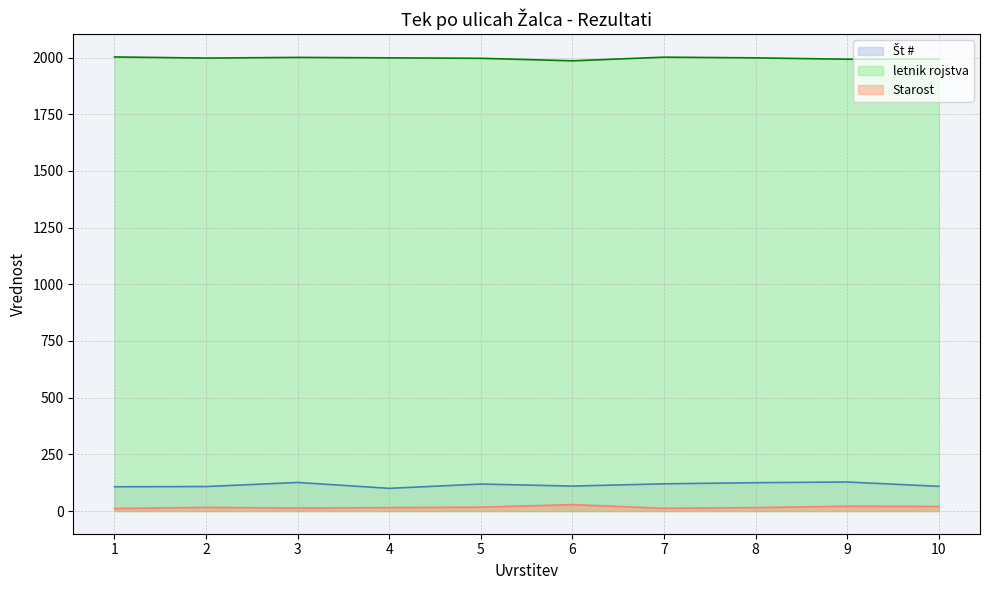

At which category does Starost reach its first local peak?

2